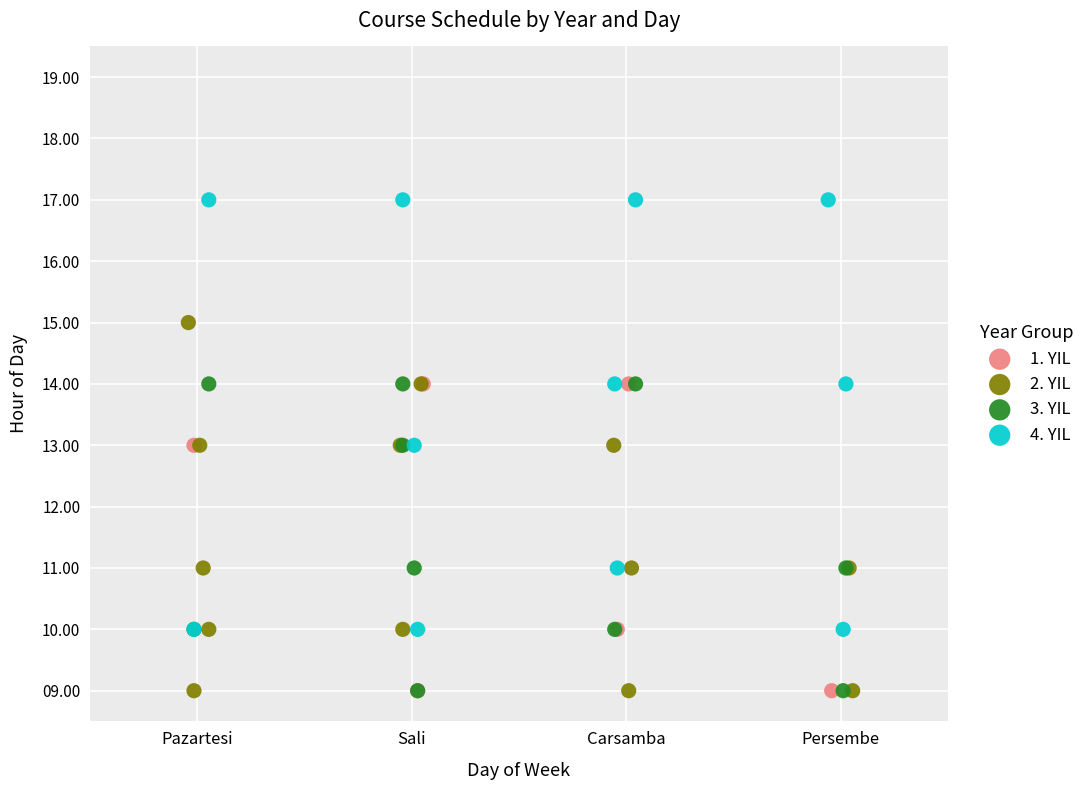

Which series has the largest Y range (max minus min)?

4. YIL